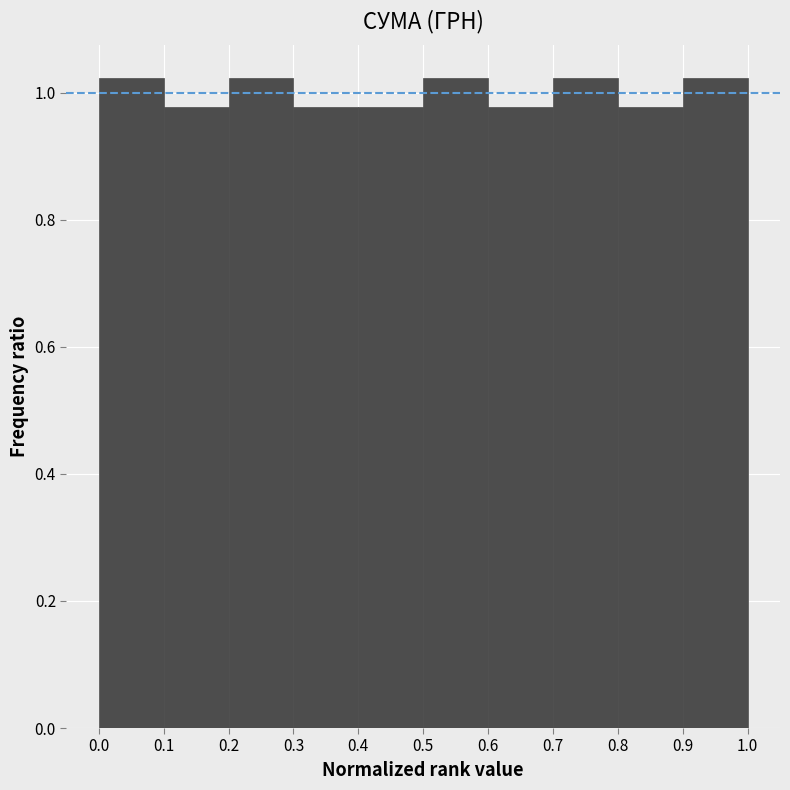

Reading left to right, transcribe this chart: for each bar, give the range it covers on the x-axis and its height. The values are not printed on the chart, so give them approximately, as read against the axis.

0.0 to 0.1: 1.02
0.1 to 0.2: 0.98
0.2 to 0.3: 1.02
0.3 to 0.4: 0.98
0.4 to 0.5: 0.98
0.5 to 0.6: 1.02
0.6 to 0.7: 0.98
0.7 to 0.8: 1.02
0.8 to 0.9: 0.98
0.9 to 1.0: 1.02